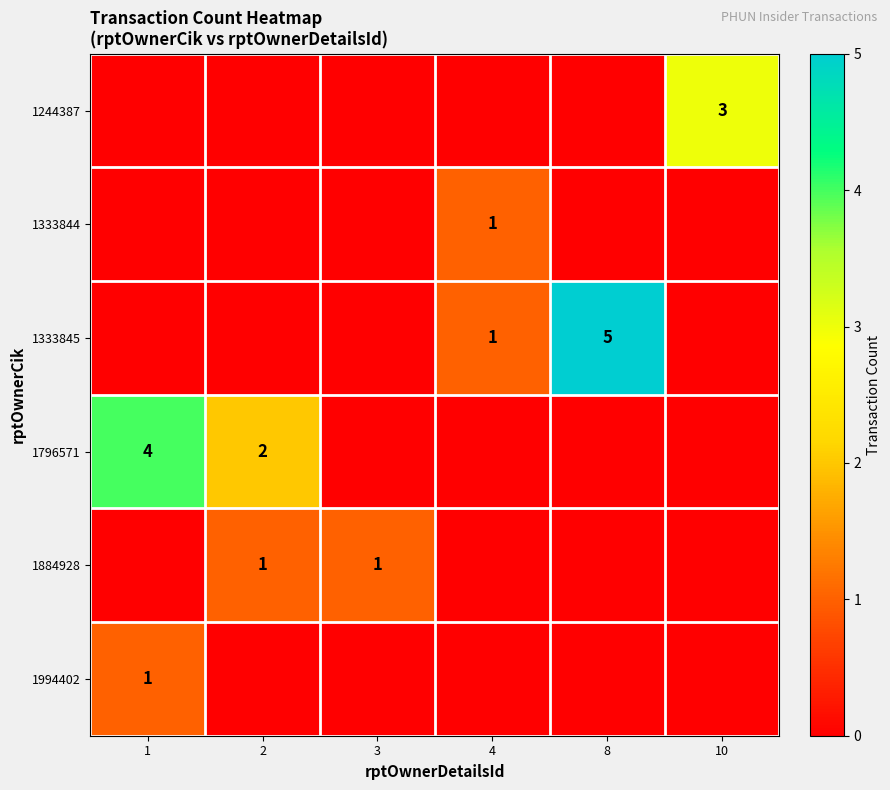

The 1333845 series shows 5 at 8. True or false?

True